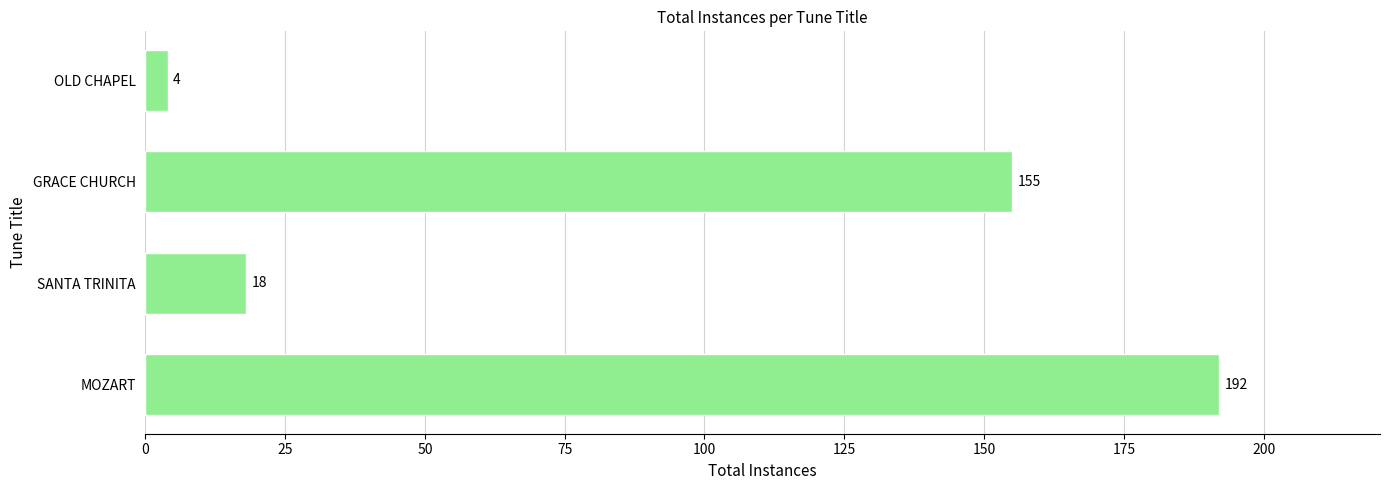

Reading bottom to top, list all the values displayed in this chart.

192	18	155	4